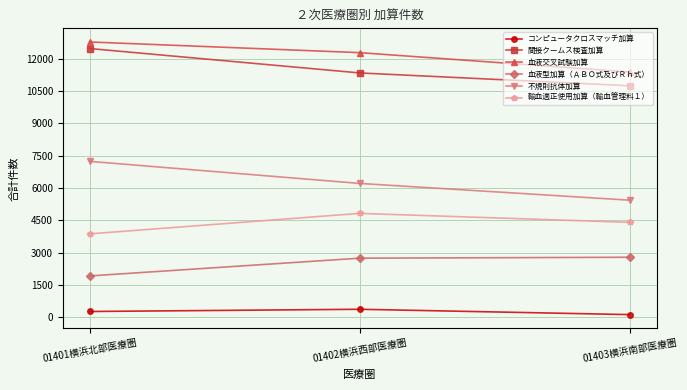

Which category has the lowest value in the 不規則抗体加算 series?

01403横浜南部医療圏